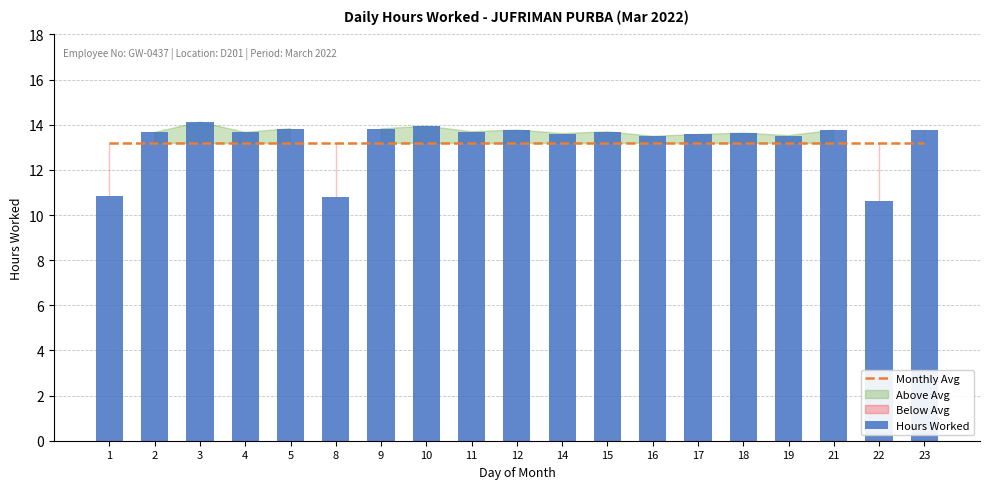

What is the approximate value of Monthly Avg at 18?

13.2